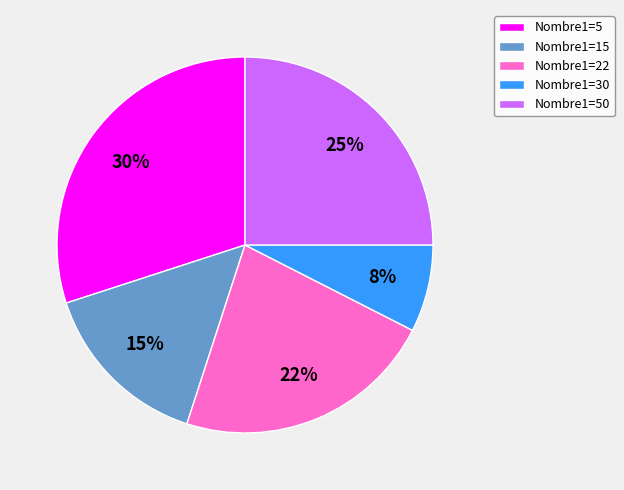

To the nearest percent, what is the average slice percentage?

20%